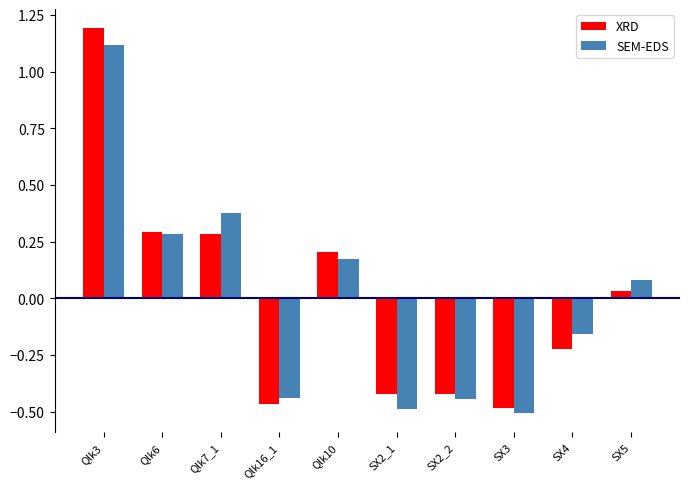

At which category is the sum across all series the highest?

Qlk3